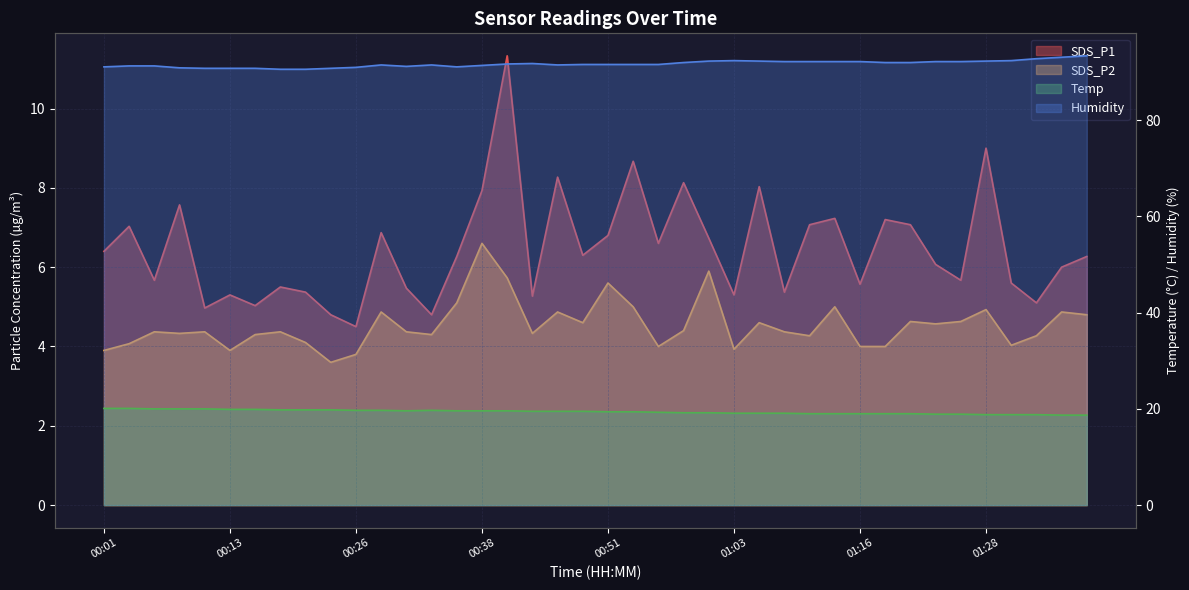

Reading right to left, what are all the values shown in this chart?

SDS_P1: 01:39=6.3	01:36=6.0	01:34=5.1	01:31=5.6	01:28=9.0	01:26=5.7	01:23=6.1	01:21=7.1	01:18=7.2	01:16=5.6	01:13=7.2	01:11=7.1	01:08=5.4	01:06=8.0	01:03=5.3	01:01=6.7	00:58=8.1	00:56=6.6	00:53=8.7	00:51=6.8	00:48=6.3	00:46=8.3	00:43=5.3	00:41=11.3	00:38=7.9	00:36=6.3	00:33=4.8	00:31=5.5	00:28=6.9	00:26=4.5	00:24=4.8	00:21=5.4	00:19=5.5	00:16=5.0	00:13=5.3	00:11=5.0	00:08=7.6	00:06=5.7	00:04=7.0	00:01=6.4
SDS_P2: 01:39=4.8	01:36=4.9	01:34=4.3	01:31=4.0	01:28=4.9	01:26=4.6	01:23=4.6	01:21=4.6	01:18=4.0	01:16=4.0	01:13=5.0	01:11=4.3	01:08=4.4	01:06=4.6	01:03=3.9	01:01=5.9	00:58=4.4	00:56=4.0	00:53=5.0	00:51=5.6	00:48=4.6	00:46=4.9	00:43=4.3	00:41=5.7	00:38=6.6	00:36=5.1	00:33=4.3	00:31=4.4	00:28=4.9	00:26=3.8	00:24=3.6	00:21=4.1	00:19=4.4	00:16=4.3	00:13=3.9	00:11=4.4	00:08=4.3	00:06=4.4	00:04=4.1	00:01=3.9
Temp: 01:39=18.7	01:36=18.7	01:34=18.8	01:31=18.8	01:28=18.8	01:26=18.9	01:23=18.9	01:21=19.0	01:18=19.0	01:16=19.0	01:13=19.0	01:11=19.0	01:08=19.1	01:06=19.1	01:03=19.1	01:01=19.2	00:58=19.2	00:56=19.3	00:53=19.4	00:51=19.4	00:48=19.5	00:46=19.5	00:43=19.5	00:41=19.6	00:38=19.6	00:36=19.6	00:33=19.7	00:31=19.6	00:28=19.7	00:26=19.7	00:24=19.8	00:21=19.8	00:19=19.8	00:16=19.9	00:13=19.9	00:11=20.0	00:08=20.0	00:06=20.0	00:04=20.1	00:01=20.1
Humidity: 01:39=93.4	01:36=93.1	01:34=92.8	01:31=92.4	01:28=92.3	01:26=92.2	01:23=92.2	01:21=92.0	01:18=92.0	01:16=92.2	01:13=92.2	01:11=92.2	01:08=92.2	01:06=92.3	01:03=92.4	01:01=92.3	00:58=92.0	00:56=91.6	00:53=91.6	00:51=91.6	00:48=91.6	00:46=91.5	00:43=91.8	00:41=91.7	00:38=91.4	00:36=91.1	00:33=91.5	00:31=91.2	00:28=91.5	00:26=91.0	00:24=90.8	00:21=90.6	00:19=90.6	00:16=90.8	00:13=90.8	00:11=90.8	00:08=90.9	00:06=91.3	00:04=91.3	00:01=91.1